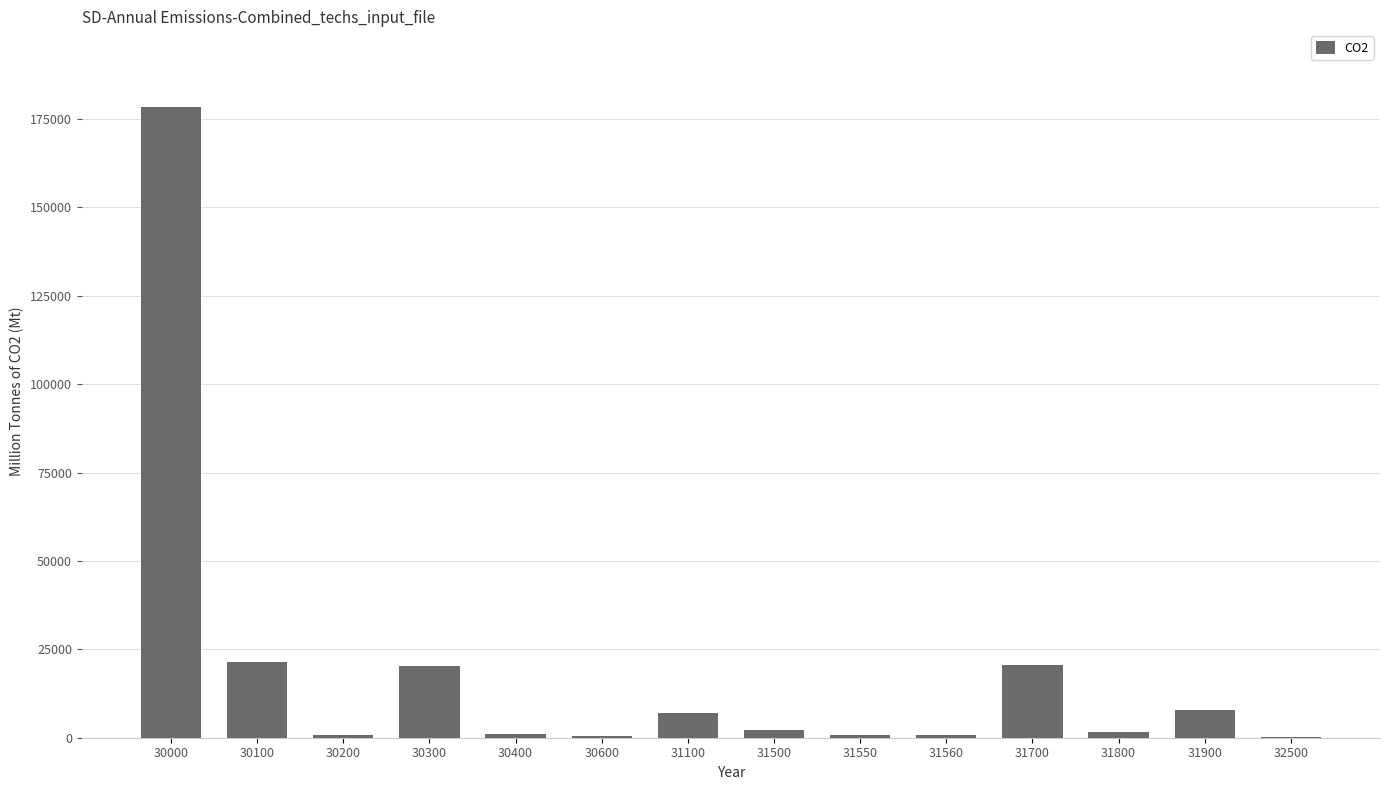

True or false: the data shows 20520 at 31700.

True